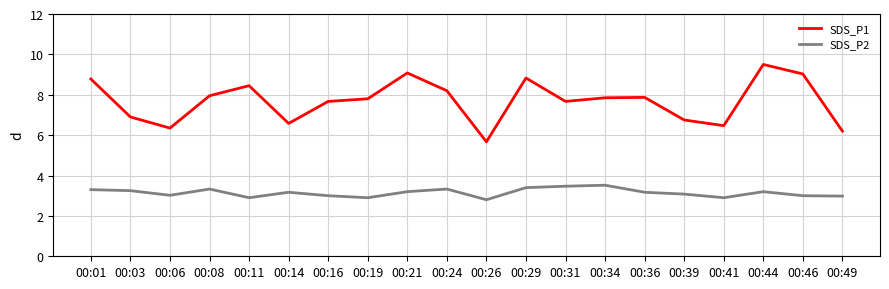

True or false: SDS_P2 and SDS_P1 intersect in this chart.

False